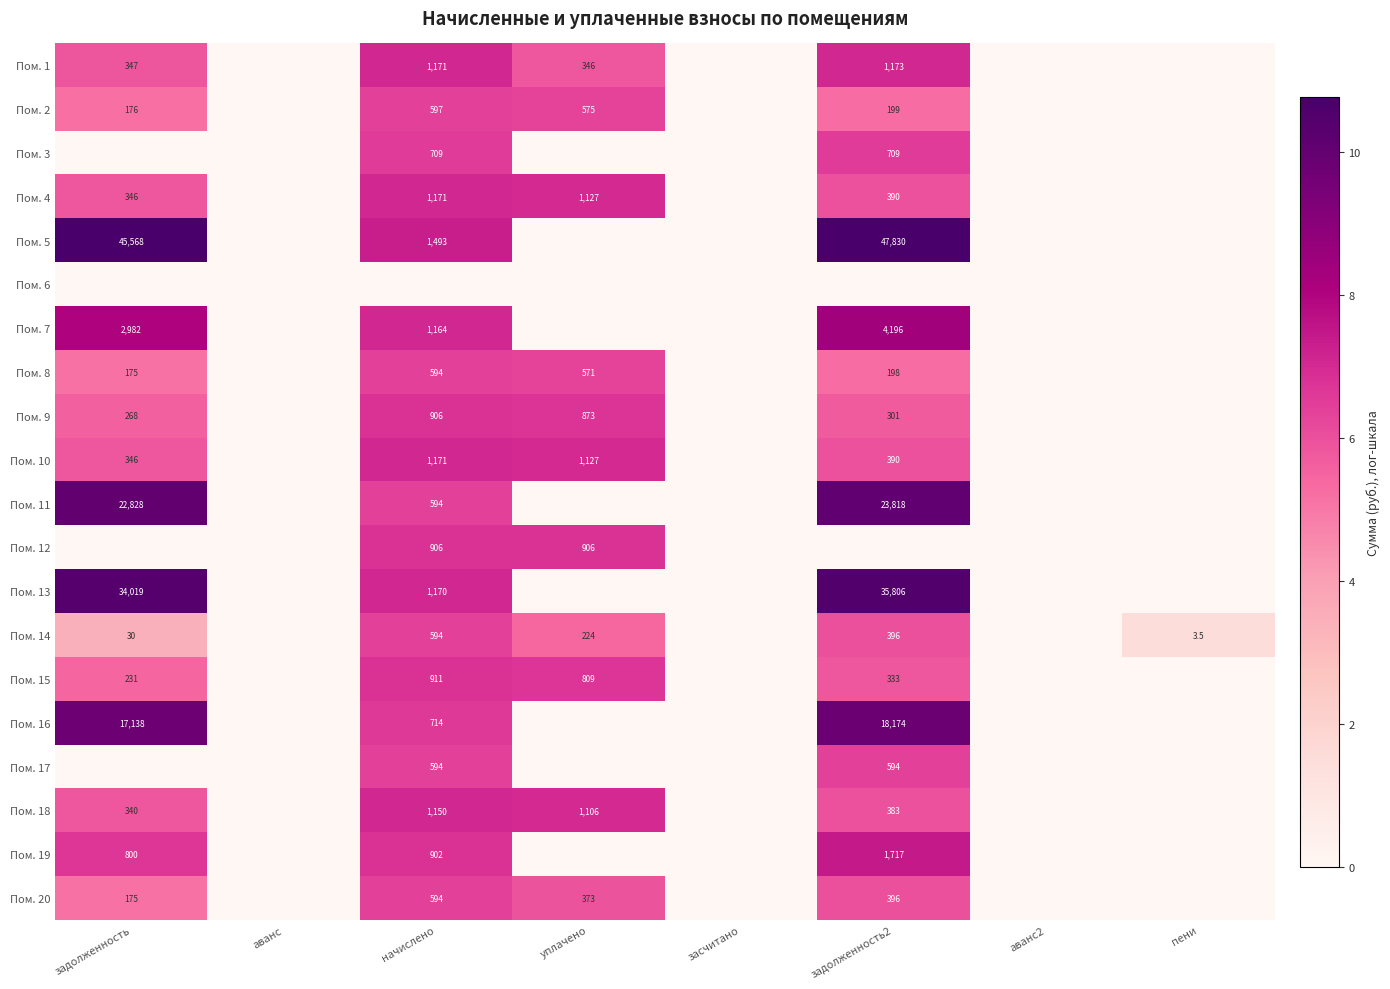

The value of Пом. 5 at задолженность is 18.7. True or false?

False